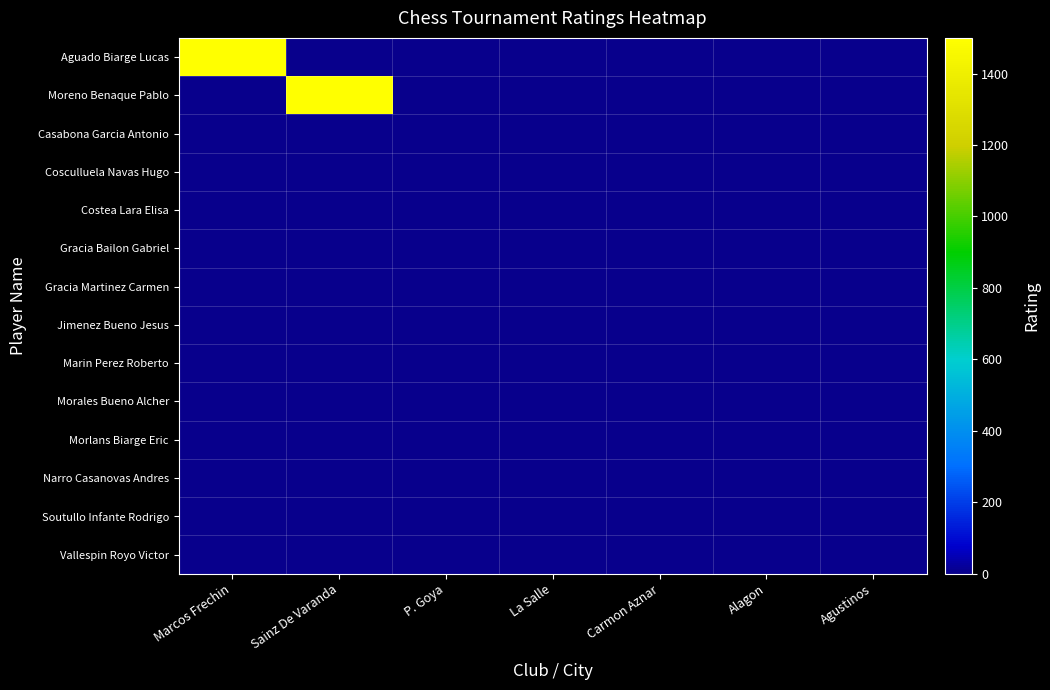

Which series has the largest total across all categories?

Aguado Biarge Lucas